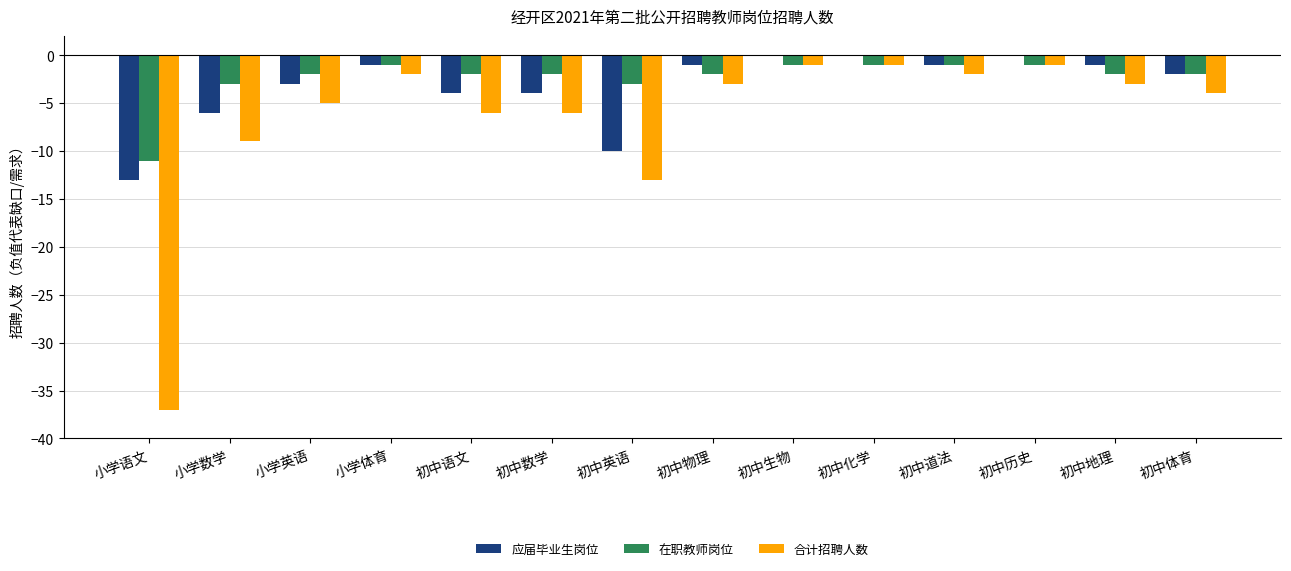

What is the sum of all 应届毕业生岗位 values?

-46